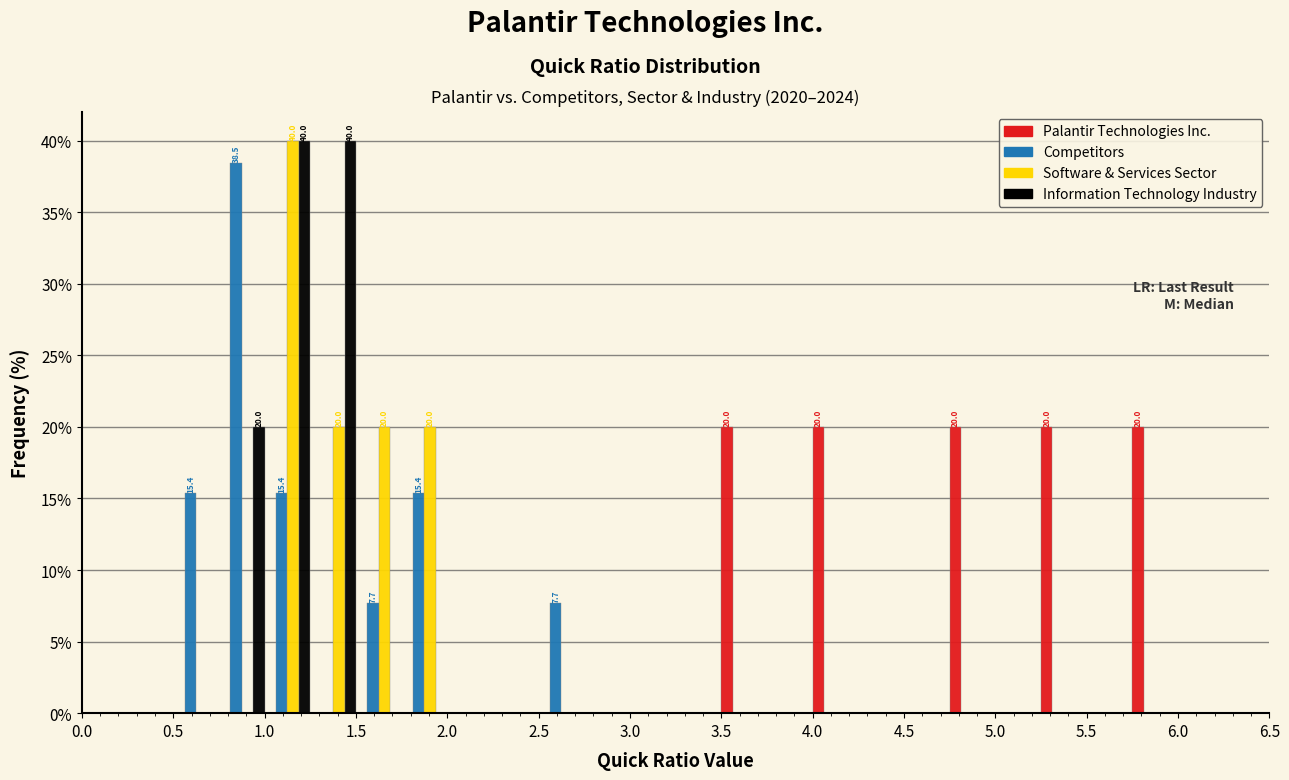

In the Software & Services Sector series, which range on the x-axis has the tallest bar?

1.00 to 1.25